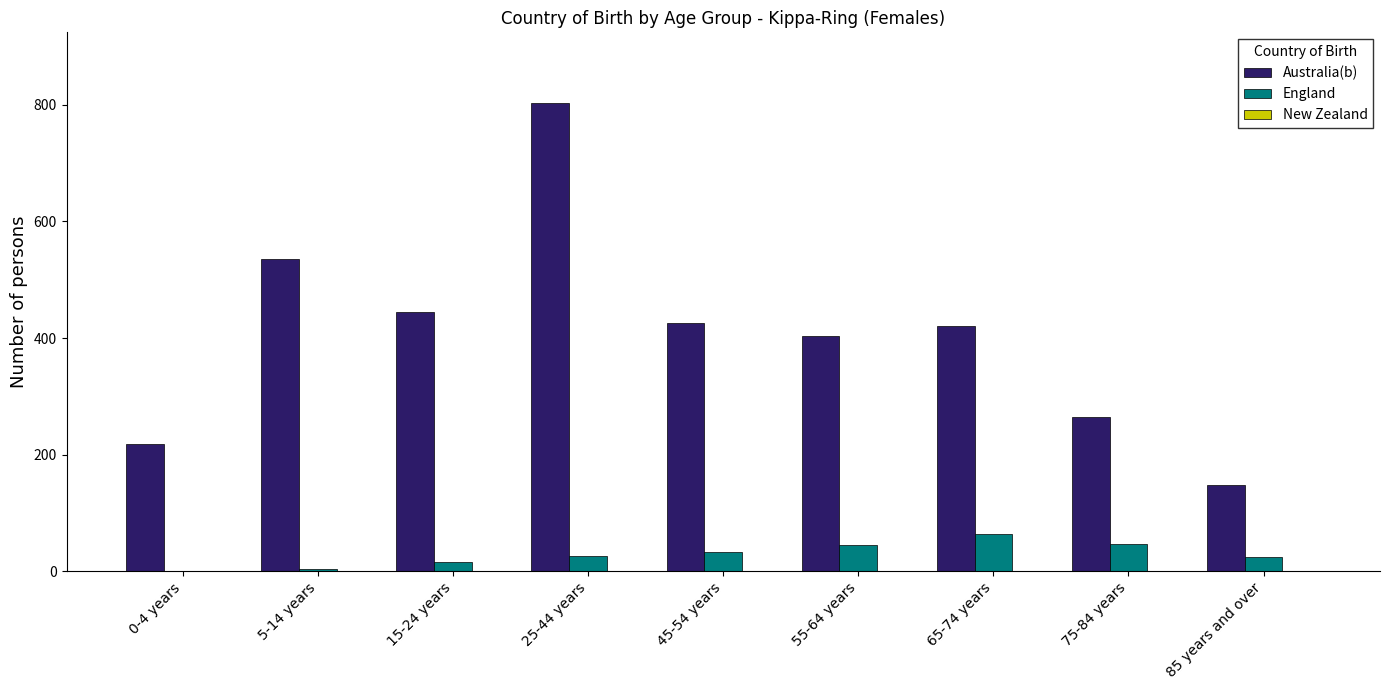

True or false: Australia(b) has a value of 421 at 65-74 years.

True